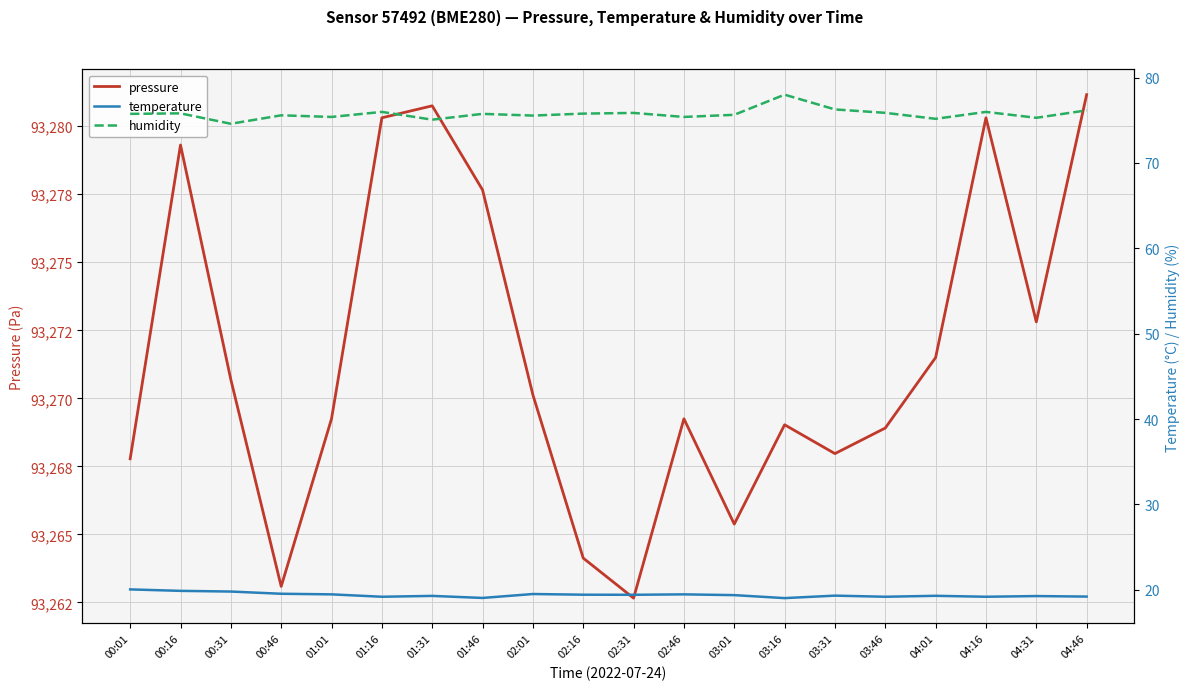

Between 04:16 and 04:31, which series saw the biggest shift?

pressure